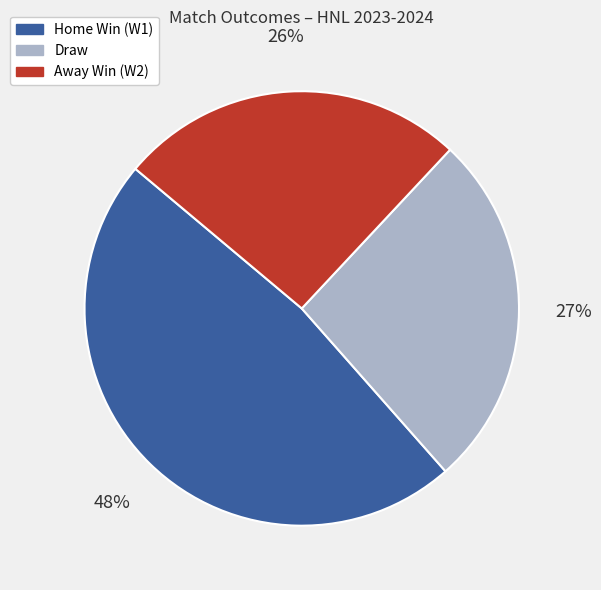

Does any single category account for the majority?

No